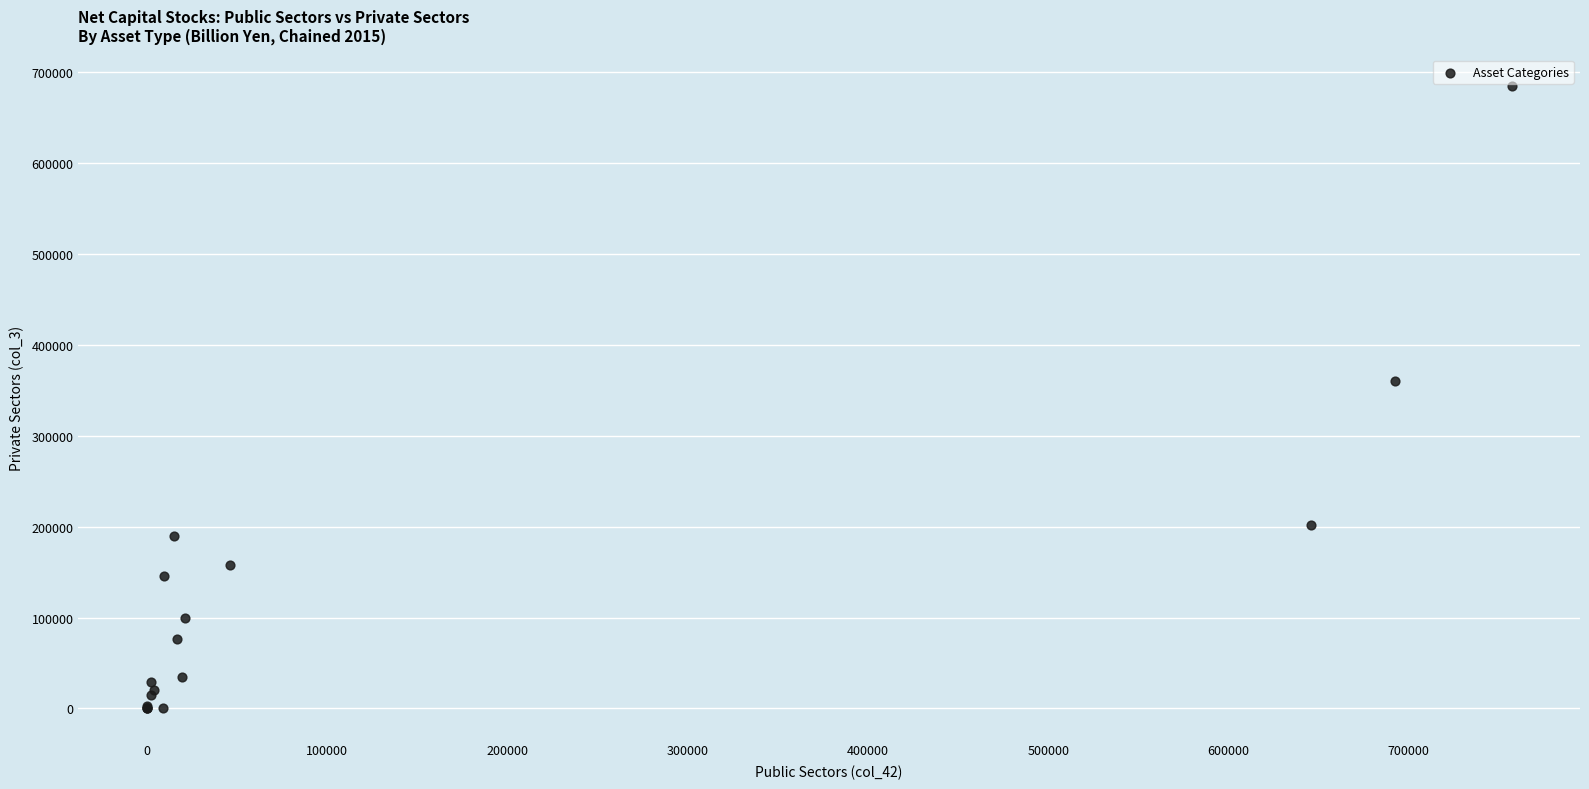

What Y value in the scatter plot is closest to 342279?

360295.9